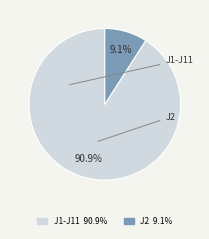

Is there a majority slice in this chart?

Yes